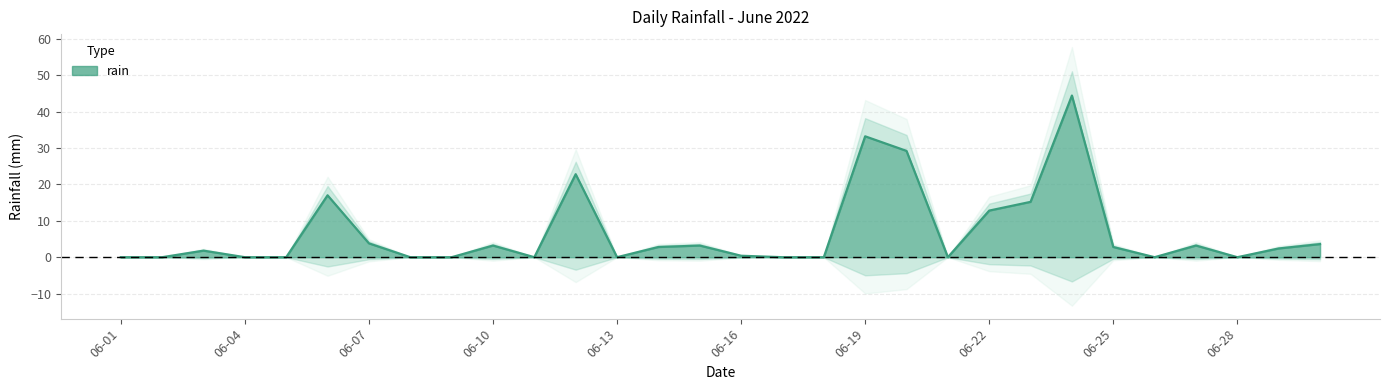

What is the approximate value at 2022-06-15?

3.2